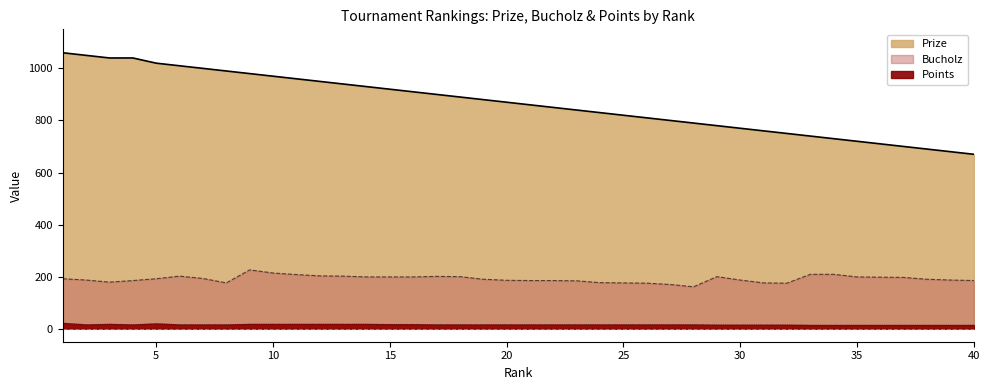

What value does the Bucholz series have at 36, to the nearest 5?

200